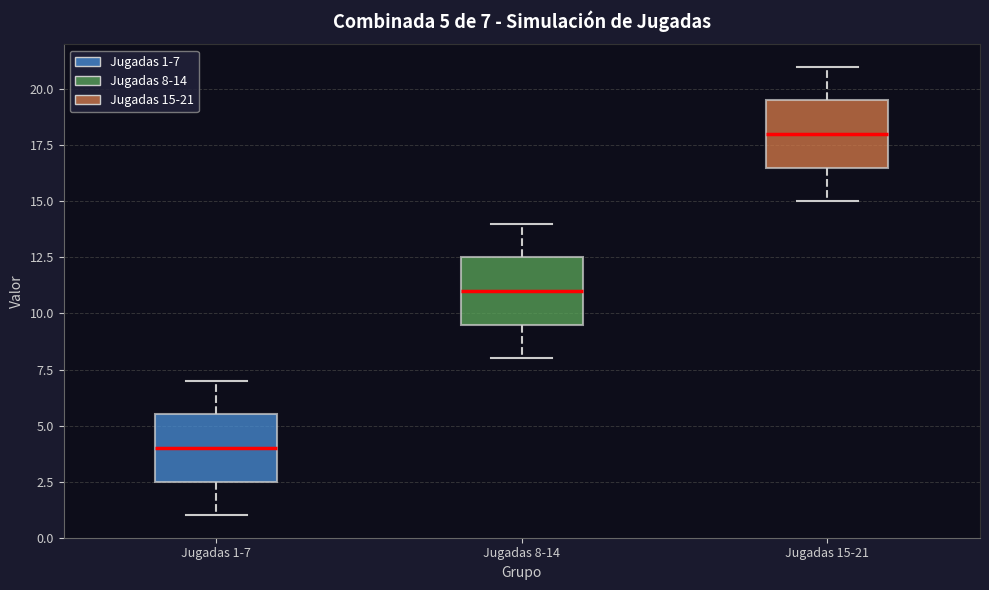

Which box's median line is the lowest?

Jugadas 1-7